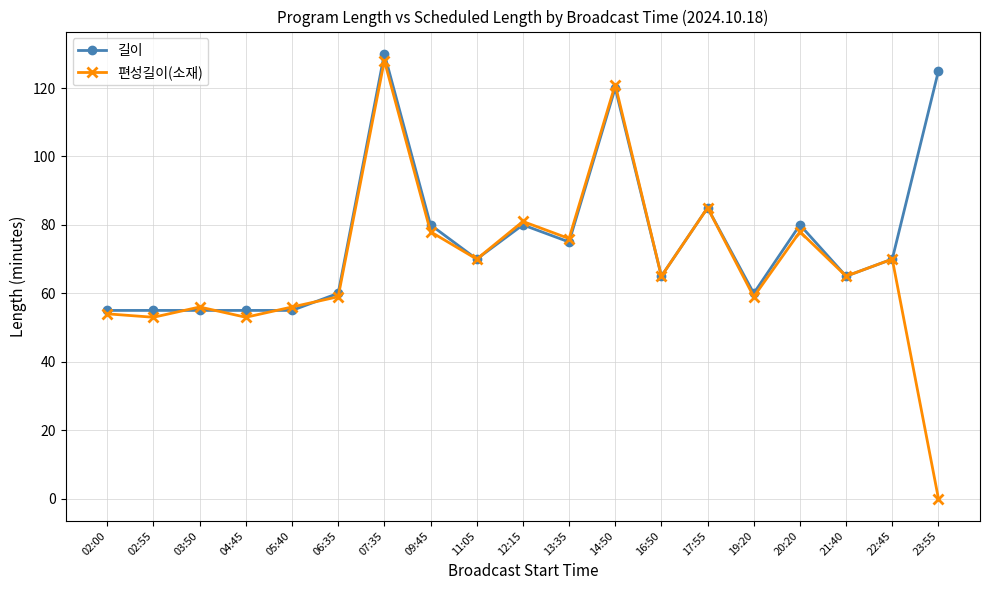

Does the chart display data point markers on the line(s)?

Yes